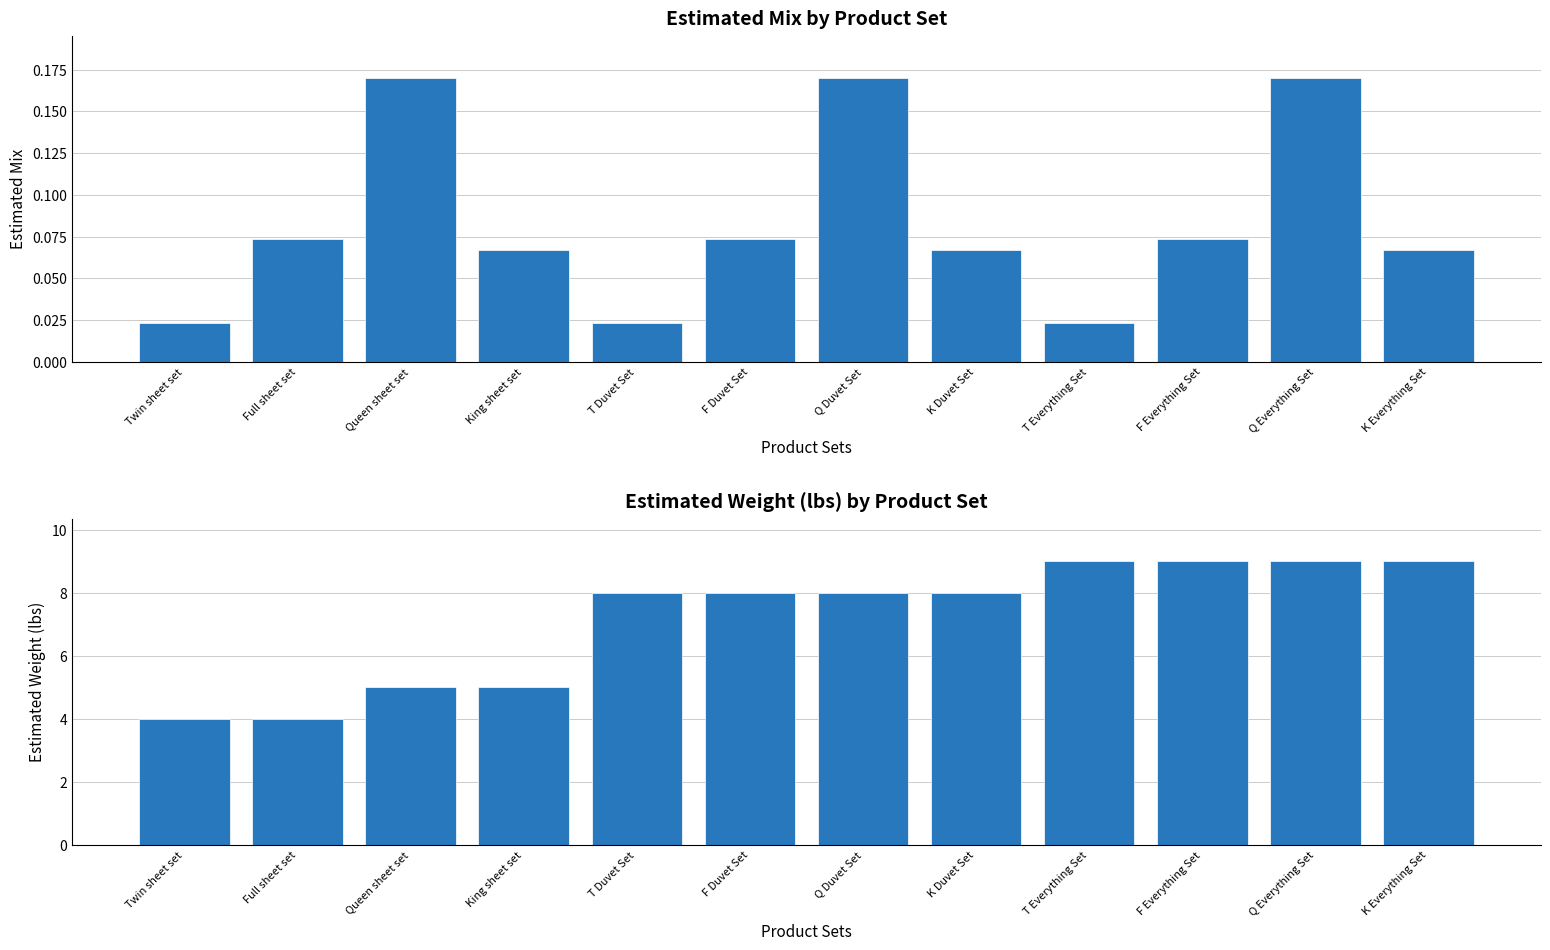

The value of Estimated Weight (lbs) at K Everything Set is 9.0. True or false?

True